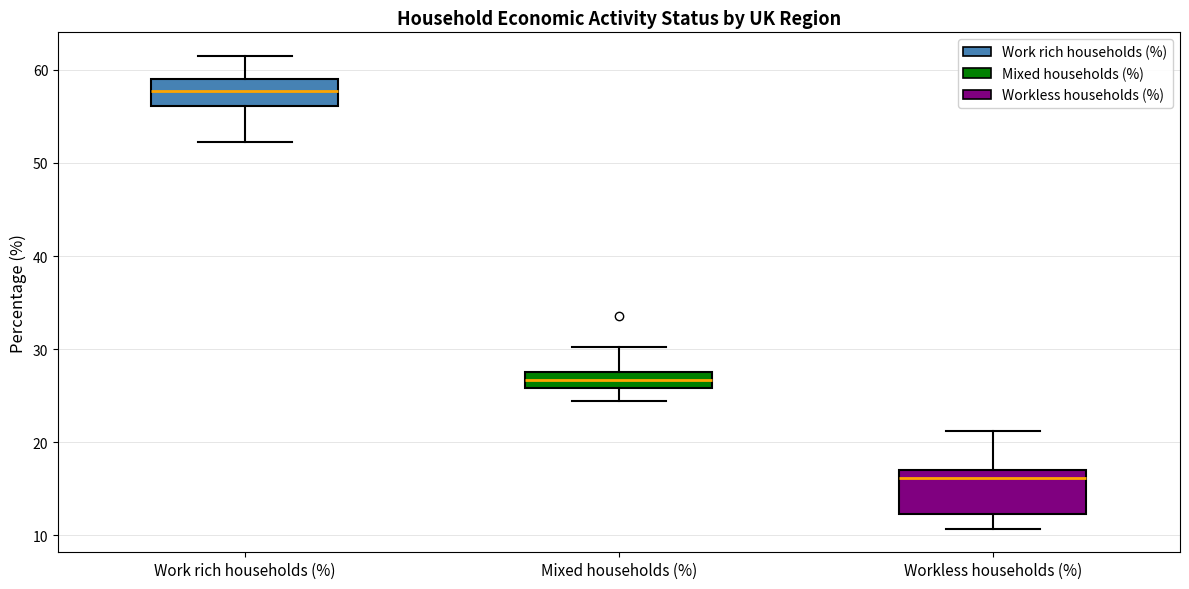

Which box's median line is the lowest?

Workless households (%)